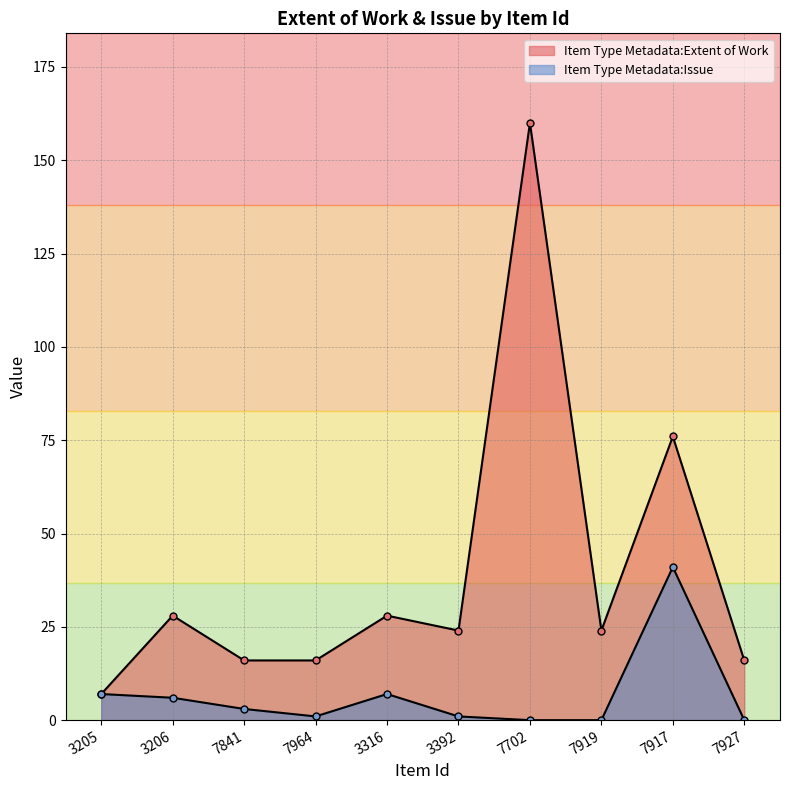

At how many categories does at least one series exceed 71?

2